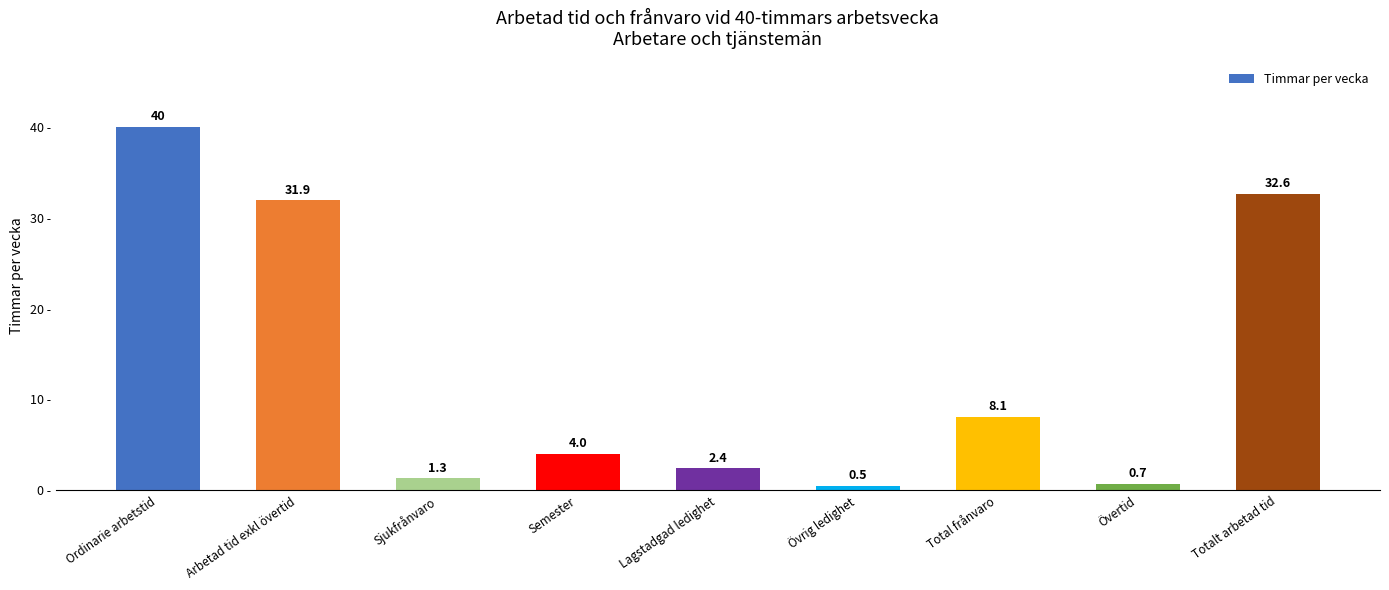

Rank the categories by value from highest to lowest.

Ordinarie arbetstid, Totalt arbetad tid, Arbetad tid exkl övertid, Total frånvaro, Semester, Lagstadgad ledighet, Sjukfrånvaro, Övertid, Övrig ledighet